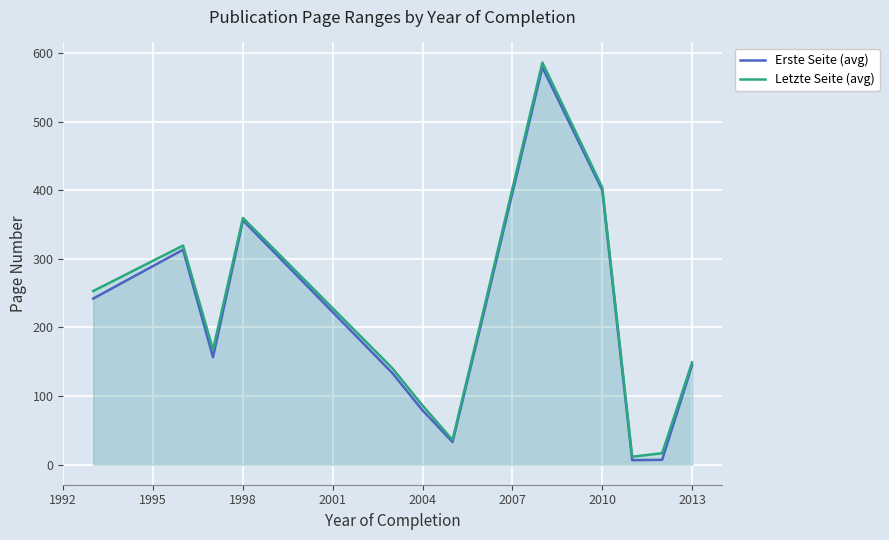

True or false: Letzte Seite (avg) has a value of 80.2 at 2013.

False